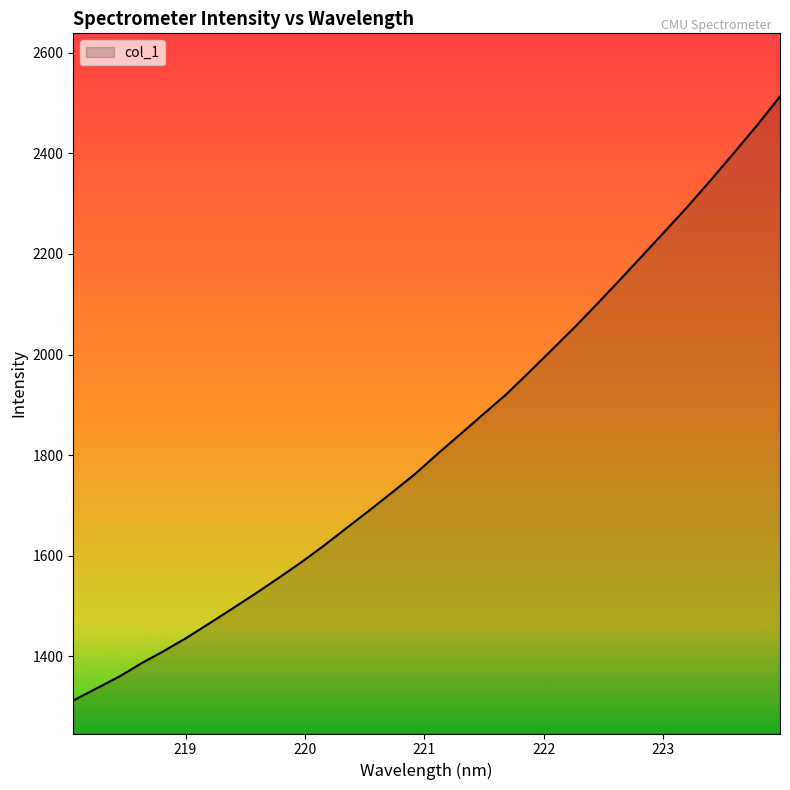

What is the greatest value displayed?

2513.1